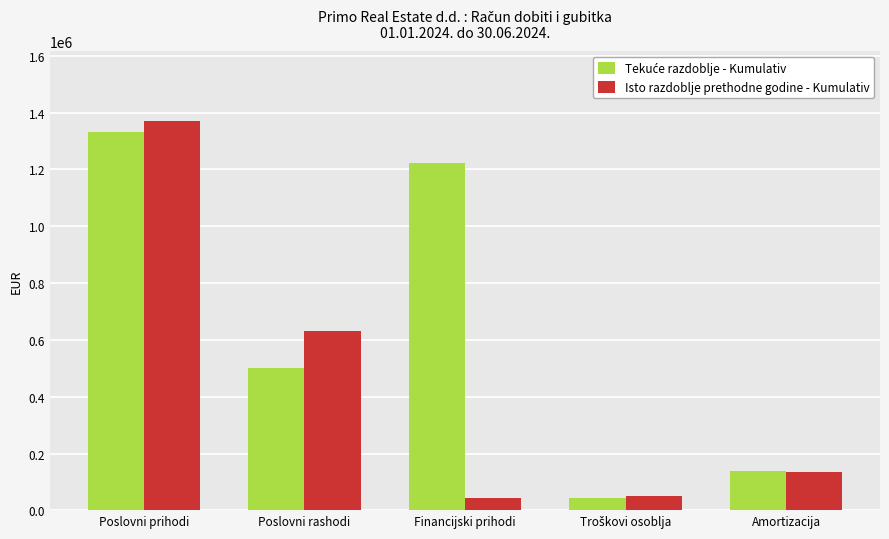

Where does the Isto razdoblje prethodne godine - Kumulativ series first go above 135317?

Poslovni prihodi